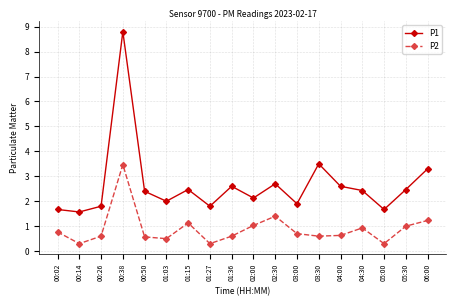

Is it true that P1 equals 2.6 at 01:36?

True